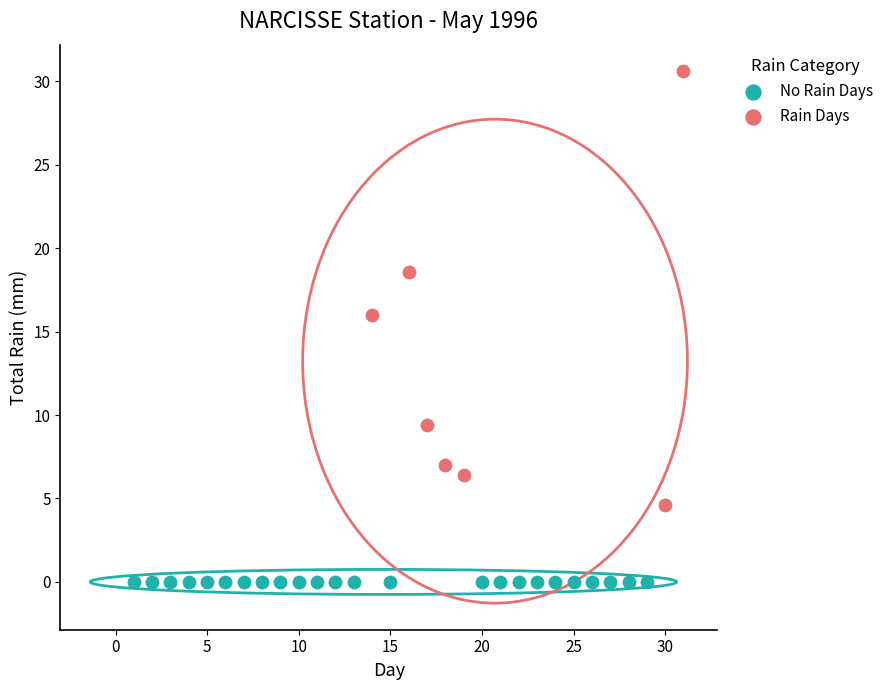

Which series contains the lowest Y value?

No Rain Days